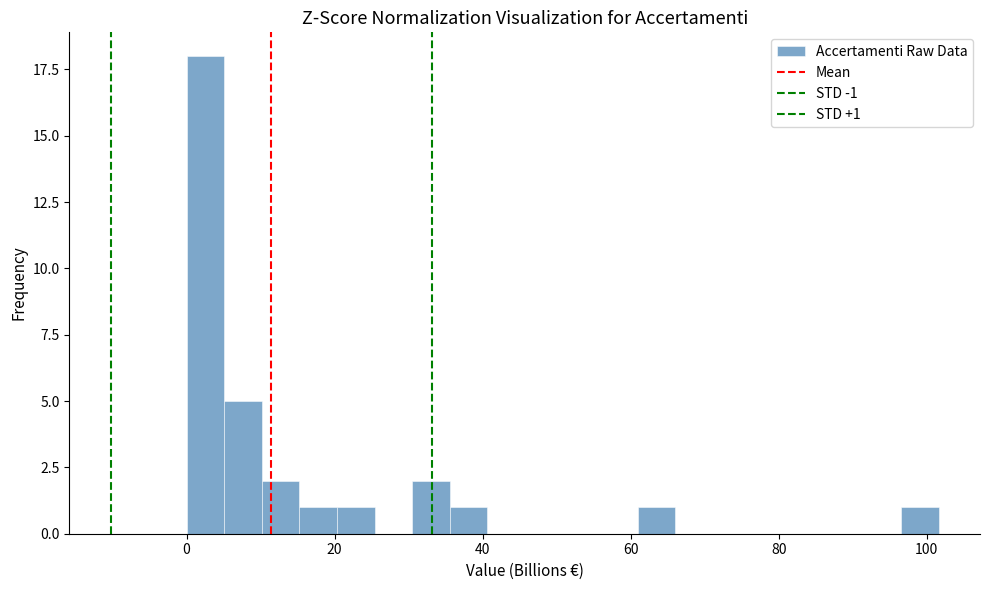

Read against the x-axis, roughly where is the centre of the tallest bar?

2